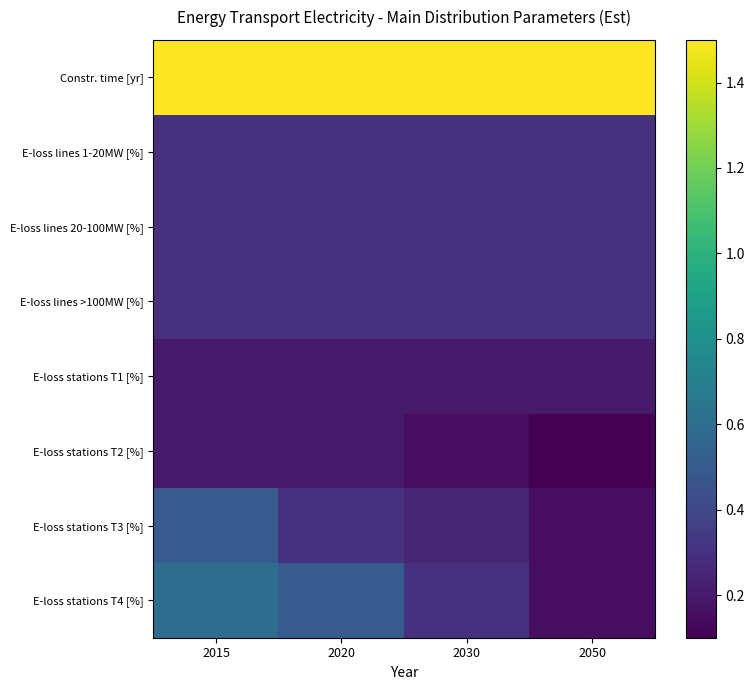

What is the spread (max minus min) of values at 2050?

1.4